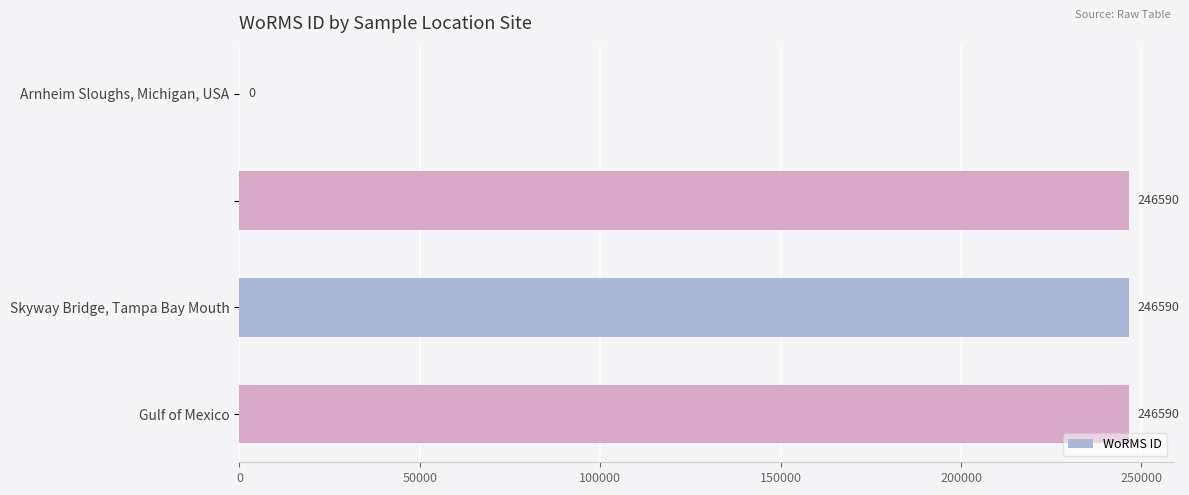

What is the change in value from Arnheim Sloughs, Michigan, USA to Gulf of Mexico?

+246590